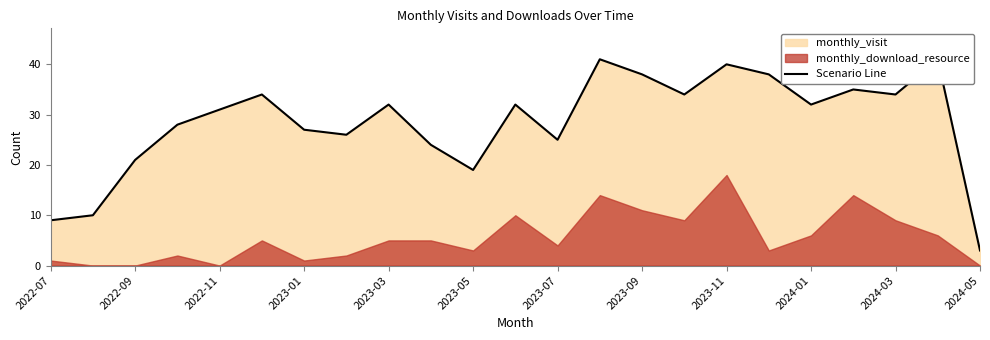

What is the difference between the maximum and minimum values?

38